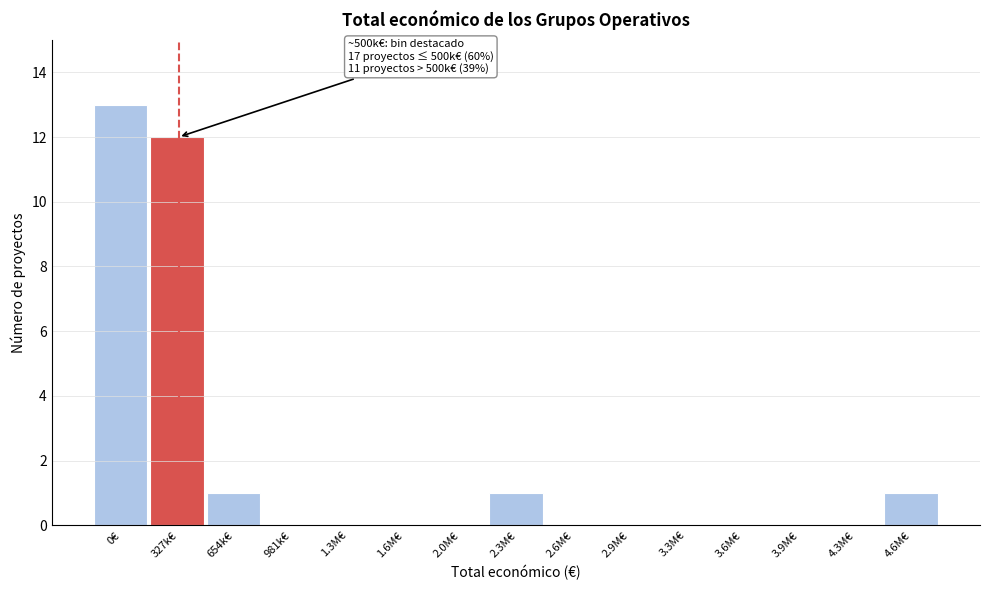

Reading left to right, what are all the values shown in this chart?

0€=13	327k€=12	654k€=1	981k€=0	1.3M€=0	1.6M€=0	2.0M€=0	2.3M€=1	2.6M€=0	2.9M€=0	3.3M€=0	3.6M€=0	3.9M€=0	4.3M€=0	4.6M€=1